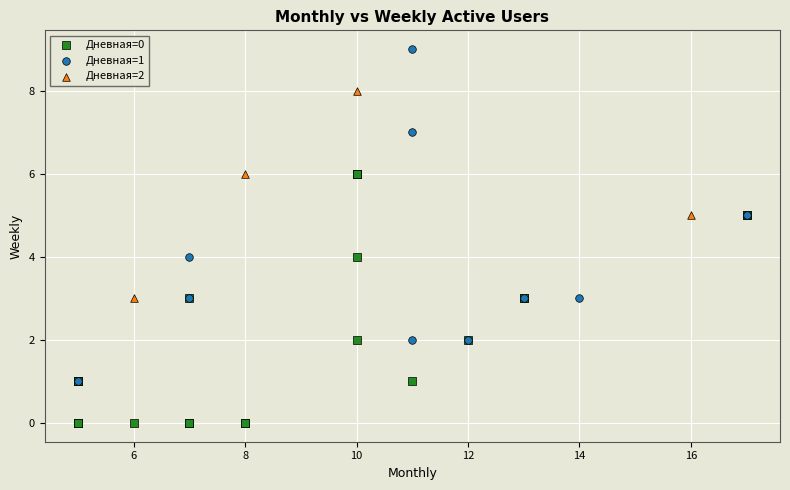

Which series has the largest Y range (max minus min)?

Дневная=1